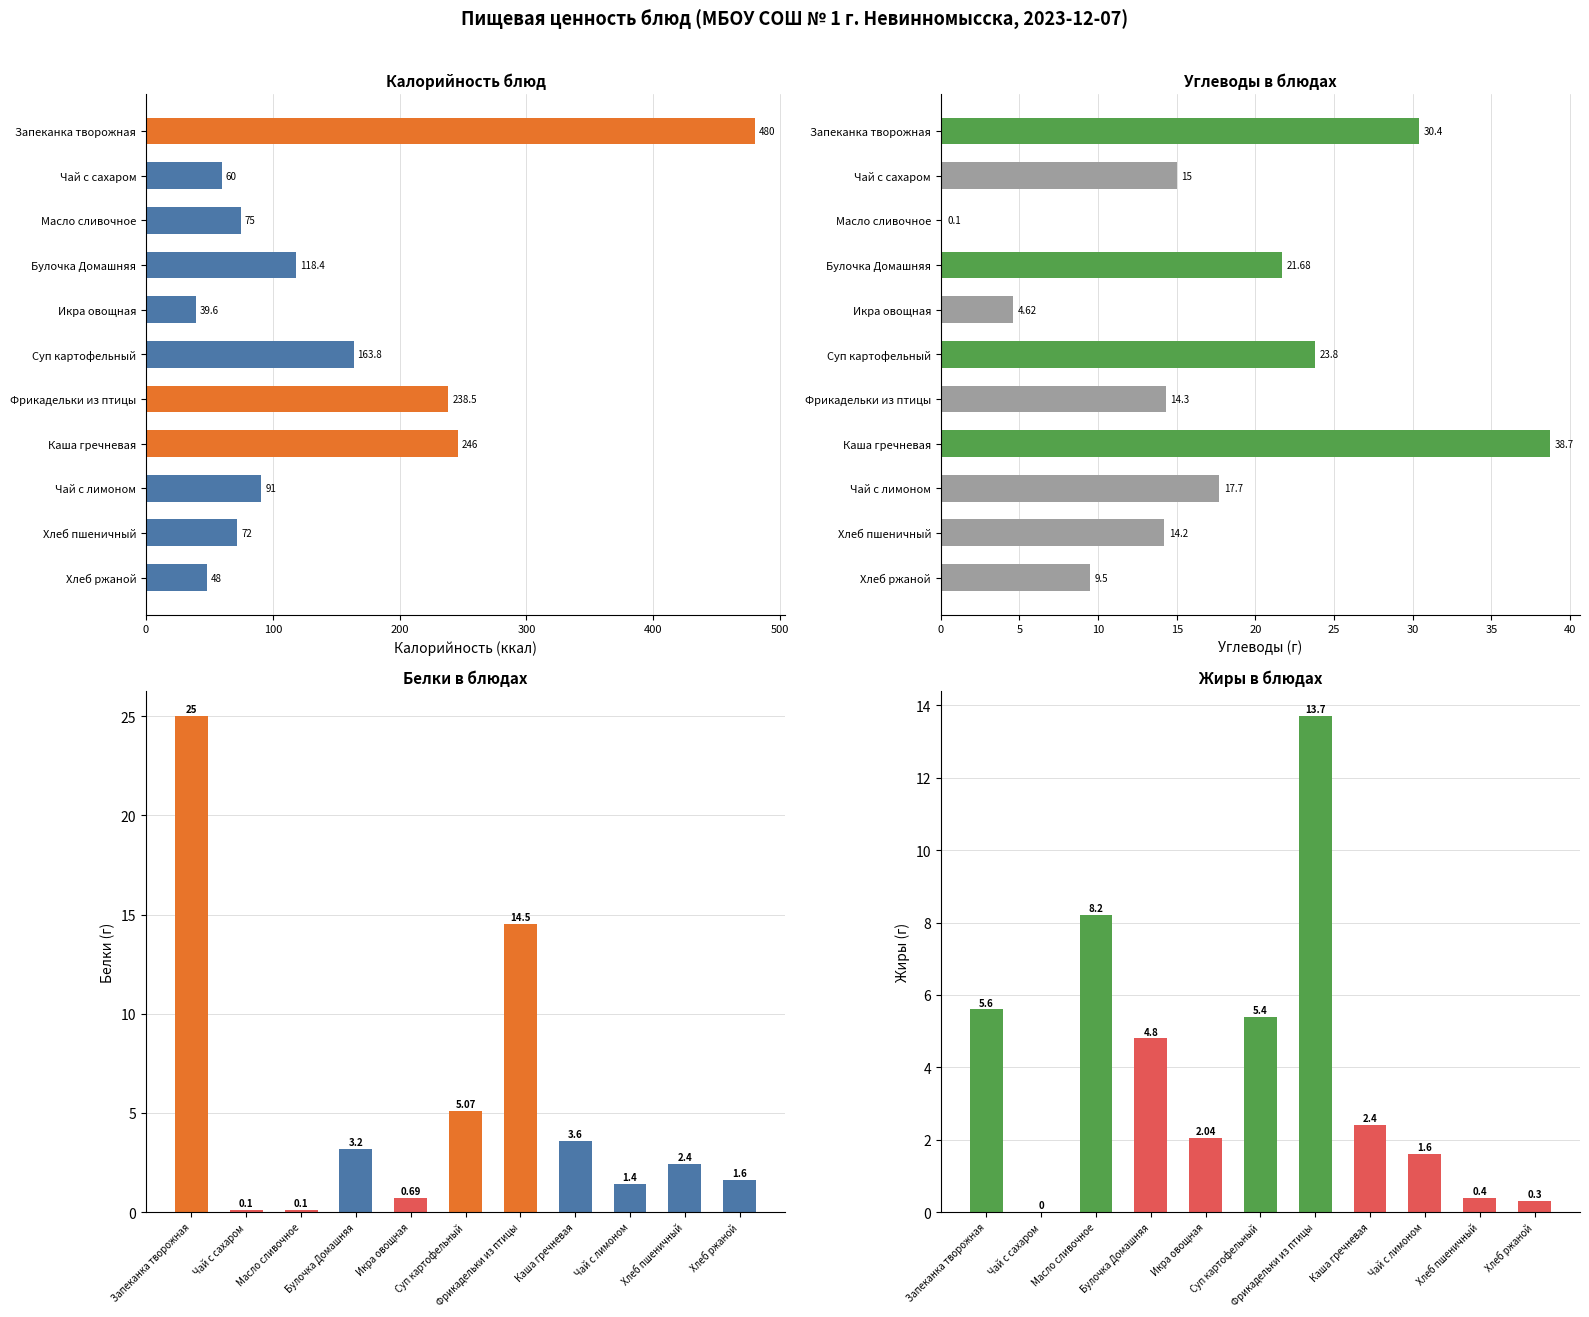

What is the average value of the Белки series?

5.2